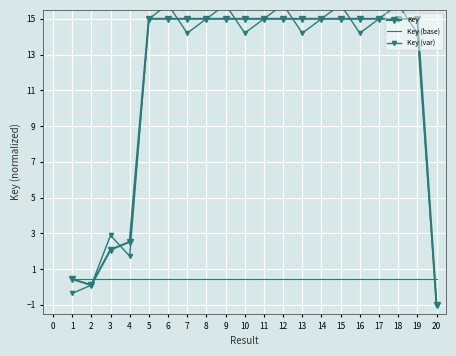

Between 15 and 4, which is larger?

15